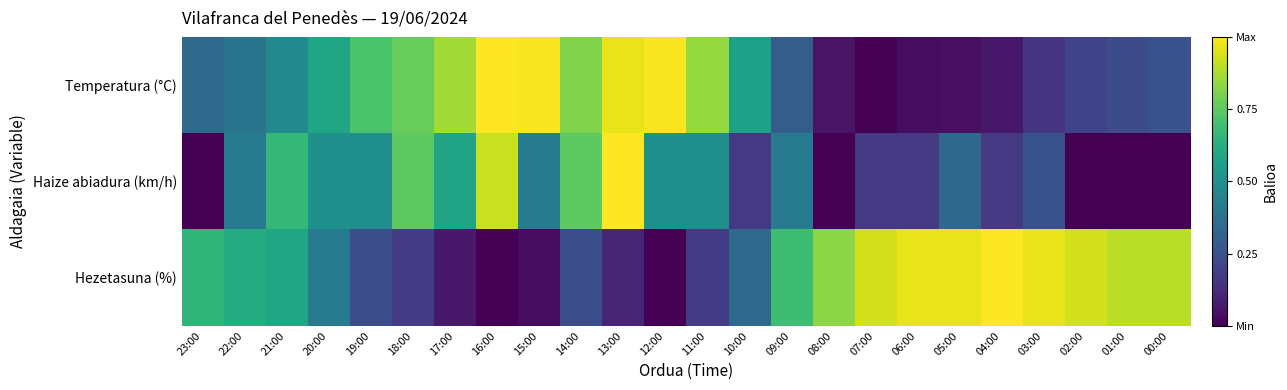

Reading left to right, transcribe all the data shown in this chart.

Temperatura (°C): 23:00=0.3	22:00=0.4	21:00=0.5	20:00=0.6	19:00=0.7	18:00=0.8	17:00=0.9	16:00=1.0	15:00=1.0	14:00=0.8	13:00=1.0	12:00=1.0	11:00=0.8	10:00=0.6	09:00=0.3	08:00=0.1	07:00=0.0	06:00=0.0	05:00=0.0	04:00=0.1	03:00=0.2	02:00=0.2	01:00=0.2	00:00=0.3
Haize abiadura (km/h): 23:00=0.0	22:00=0.4	21:00=0.7	20:00=0.5	19:00=0.5	18:00=0.8	17:00=0.6	16:00=0.9	15:00=0.4	14:00=0.8	13:00=1.0	12:00=0.5	11:00=0.5	10:00=0.2	09:00=0.4	08:00=0.0	07:00=0.2	06:00=0.2	05:00=0.3	04:00=0.2	03:00=0.2	02:00=0.0	01:00=0.0	00:00=0.0
Hezetasuna (%): 23:00=0.7	22:00=0.6	21:00=0.6	20:00=0.4	19:00=0.2	18:00=0.2	17:00=0.1	16:00=0.0	15:00=0.0	14:00=0.2	13:00=0.1	12:00=0.0	11:00=0.2	10:00=0.3	09:00=0.7	08:00=0.8	07:00=0.9	06:00=1.0	05:00=1.0	04:00=1.0	03:00=1.0	02:00=0.9	01:00=0.9	00:00=0.9